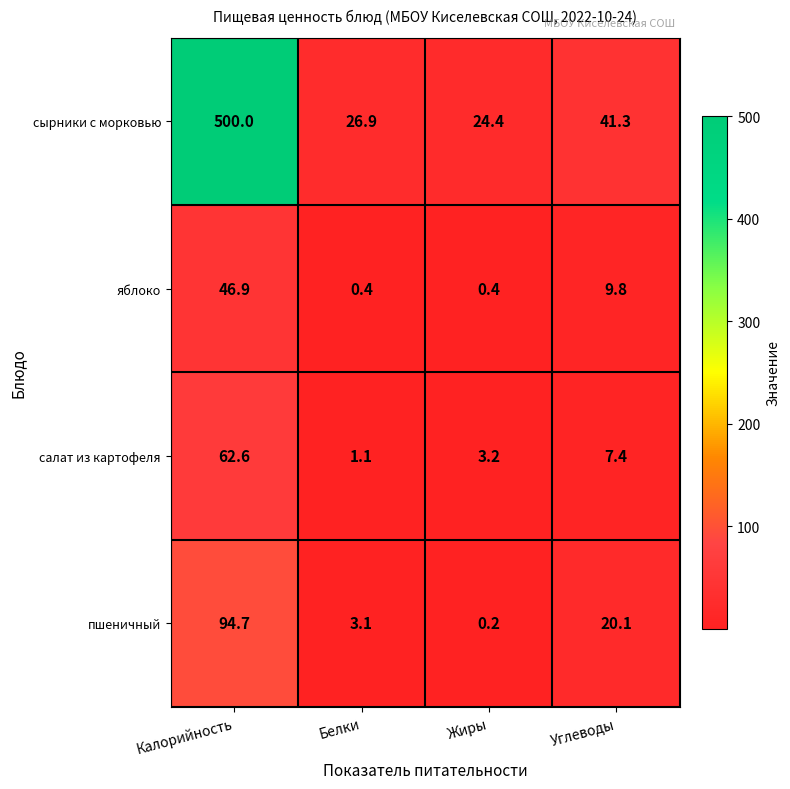

Reading right to left, what are all the values shown in this chart?

сырники с морковью: Углеводы=41.3	Жиры=24.4	Белки=26.9	Калорийность=500.0
яблоко: Углеводы=9.8	Жиры=0.4	Белки=0.4	Калорийность=46.9
салат из картофеля: Углеводы=7.4	Жиры=3.2	Белки=1.1	Калорийность=62.6
пшеничный: Углеводы=20.1	Жиры=0.2	Белки=3.1	Калорийность=94.7